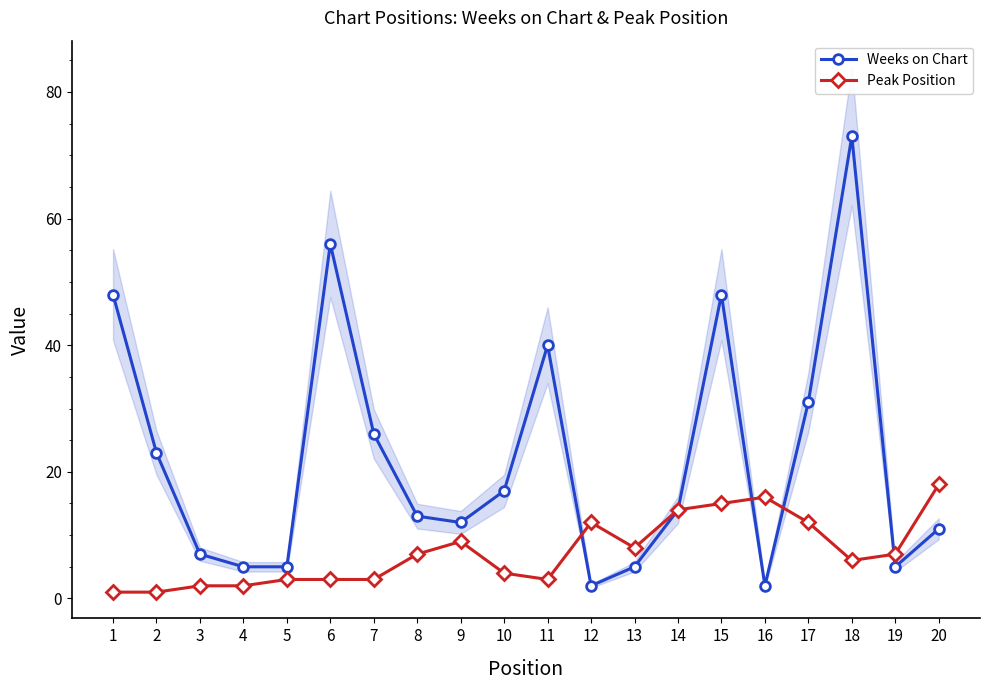

How many times do Peak Position and Weeks on Chart cross each other?

4